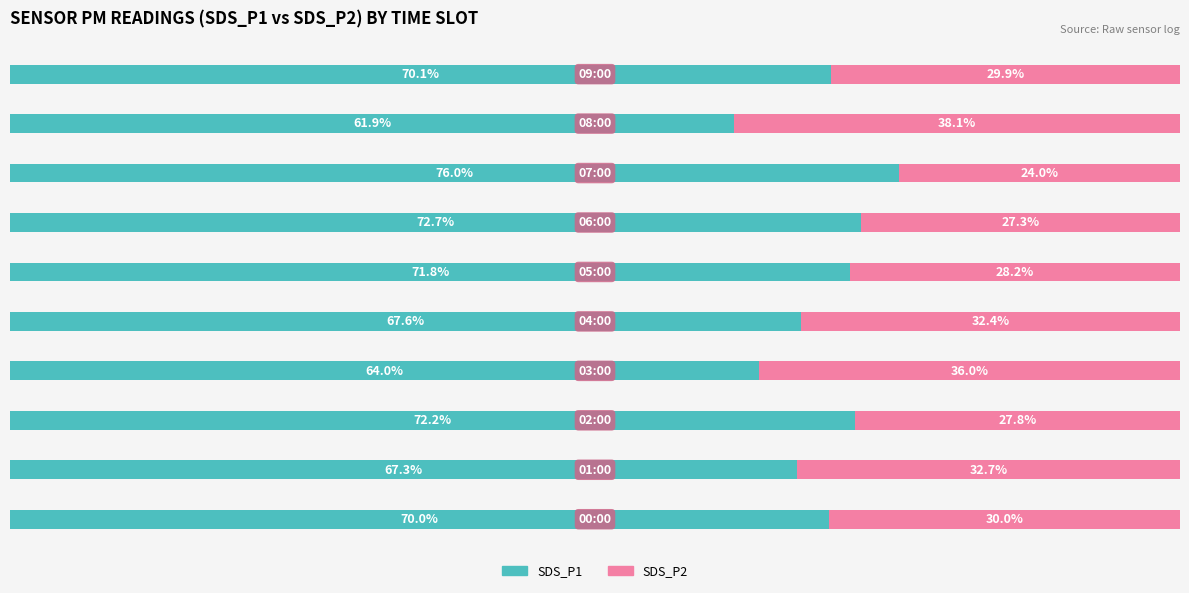

What is the average value of the SDS_P1 series?

69.4